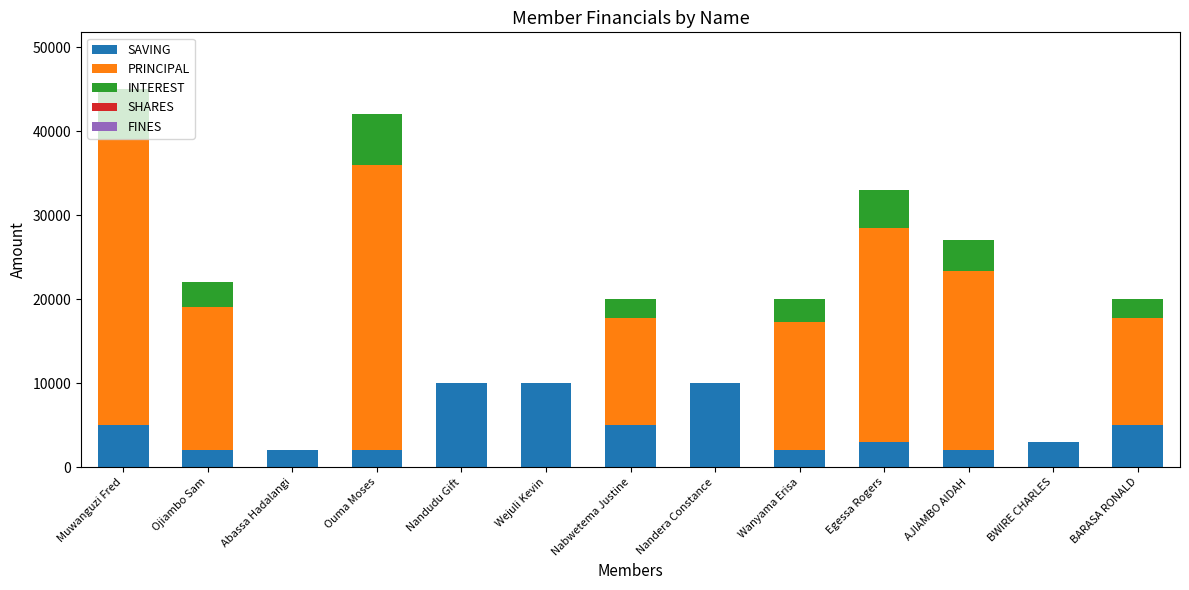

What is the total value across all series at Ojiambo Sam?

22000